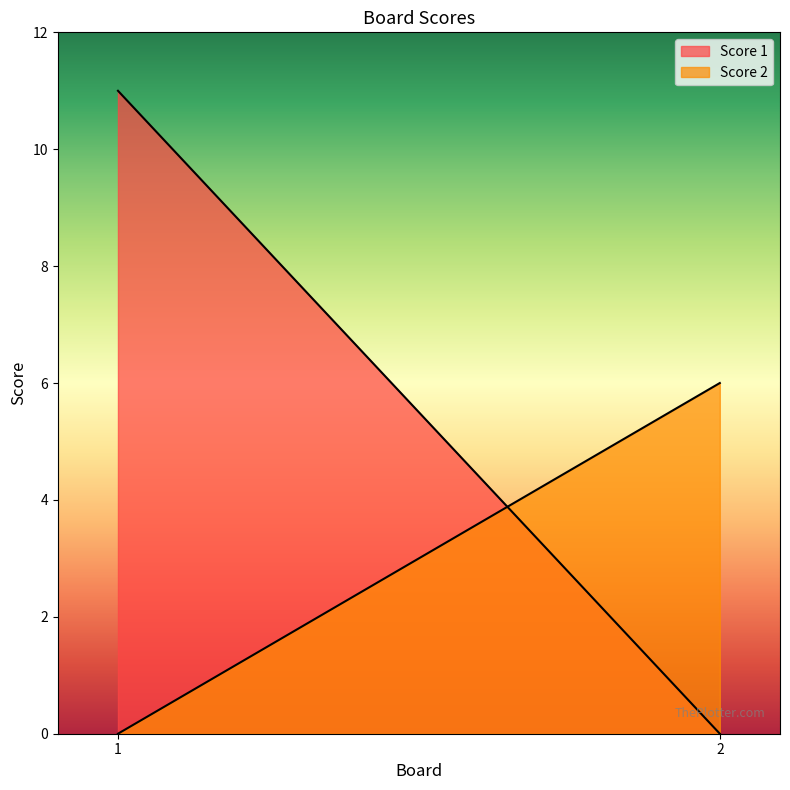

What is the sum of the Score 2 values at 2 and 1?

6